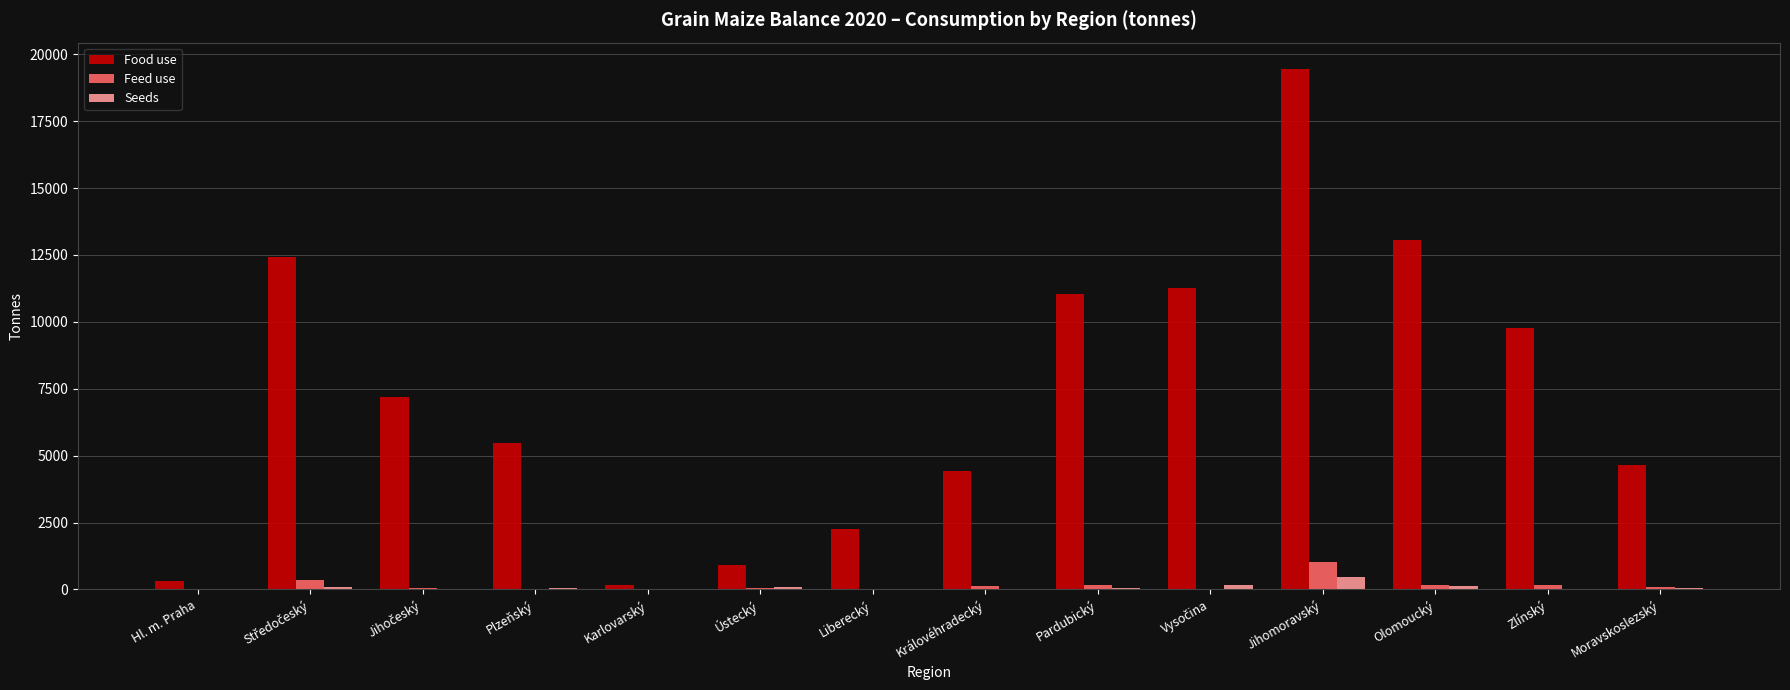

At which label does Seeds reach its peak?

Jihomoravský